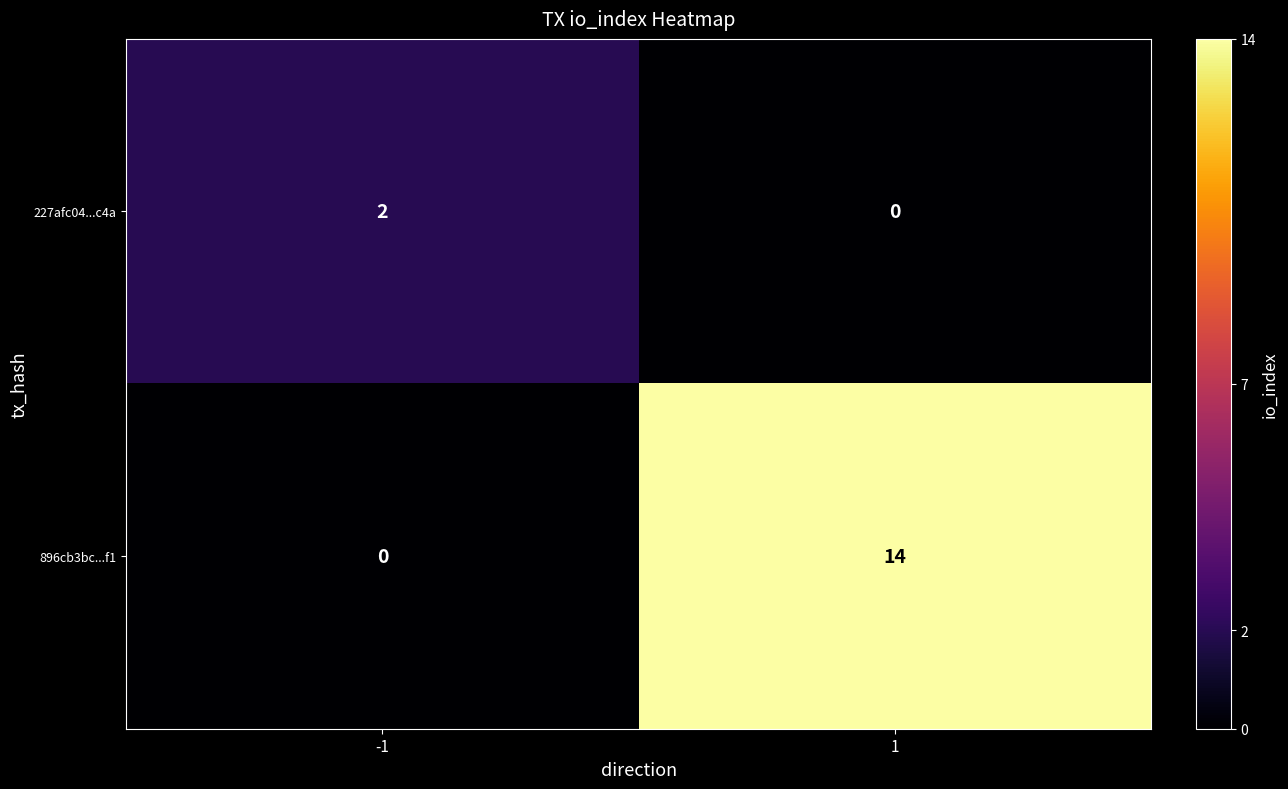

Is it true that 896cb3bc...f1 equals 14 at 1?

True